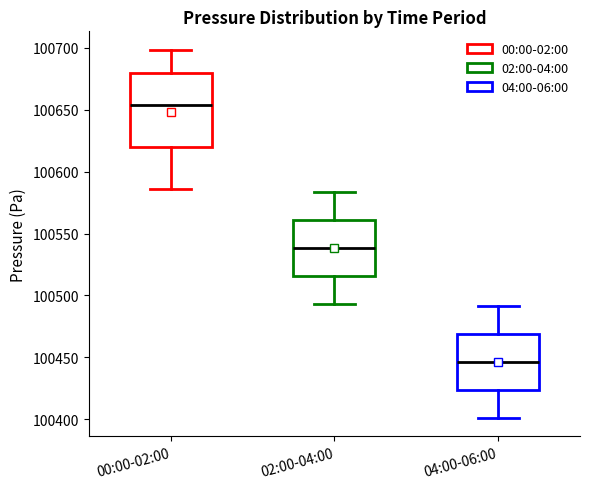

Which box is the tallest, from its lower edge to its upper edge?

00:00-02:00